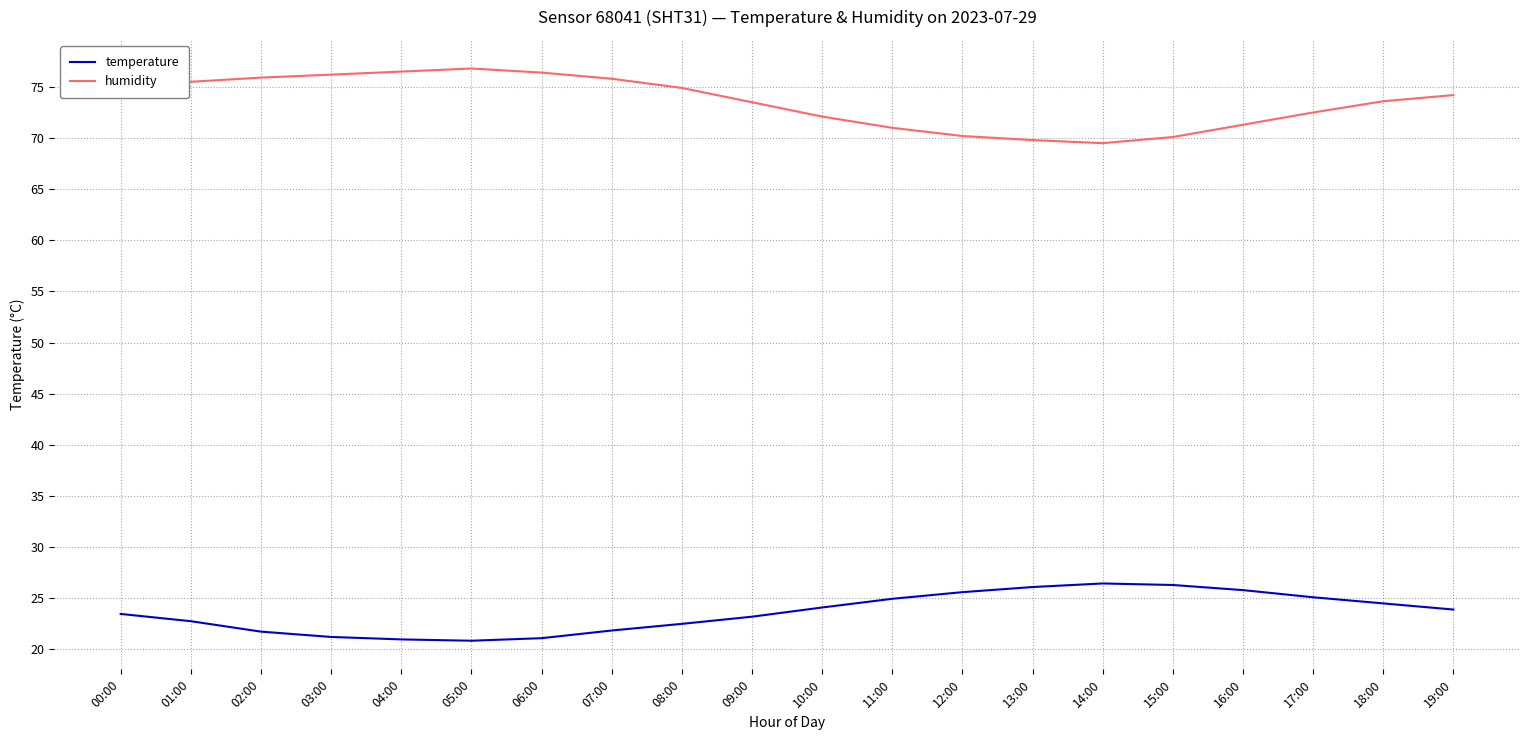

Is the value of temperature at 13:00 greater than the value of humidity at 11:00?

No